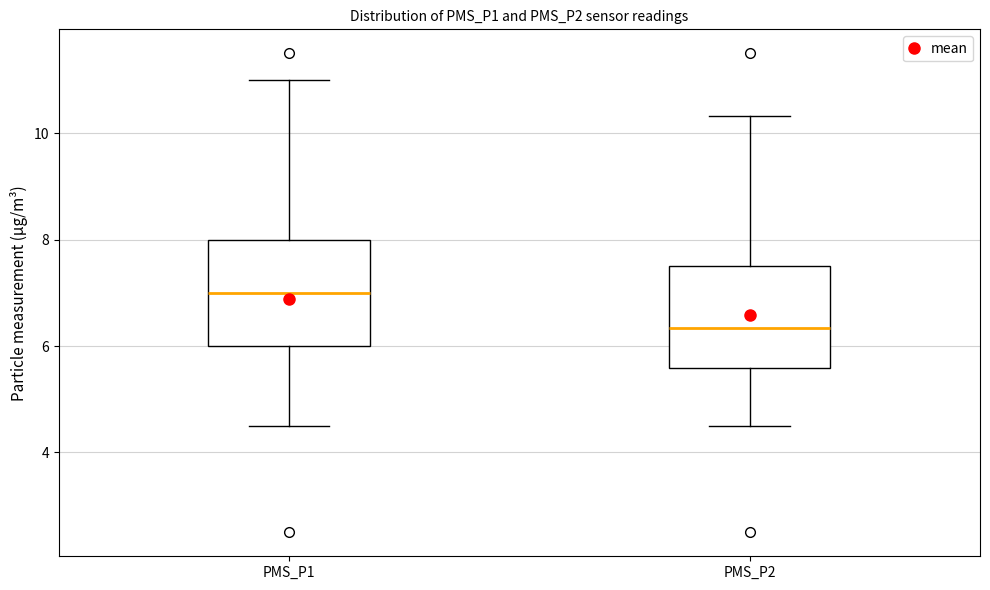

Which box's median line is the highest?

PMS_P1